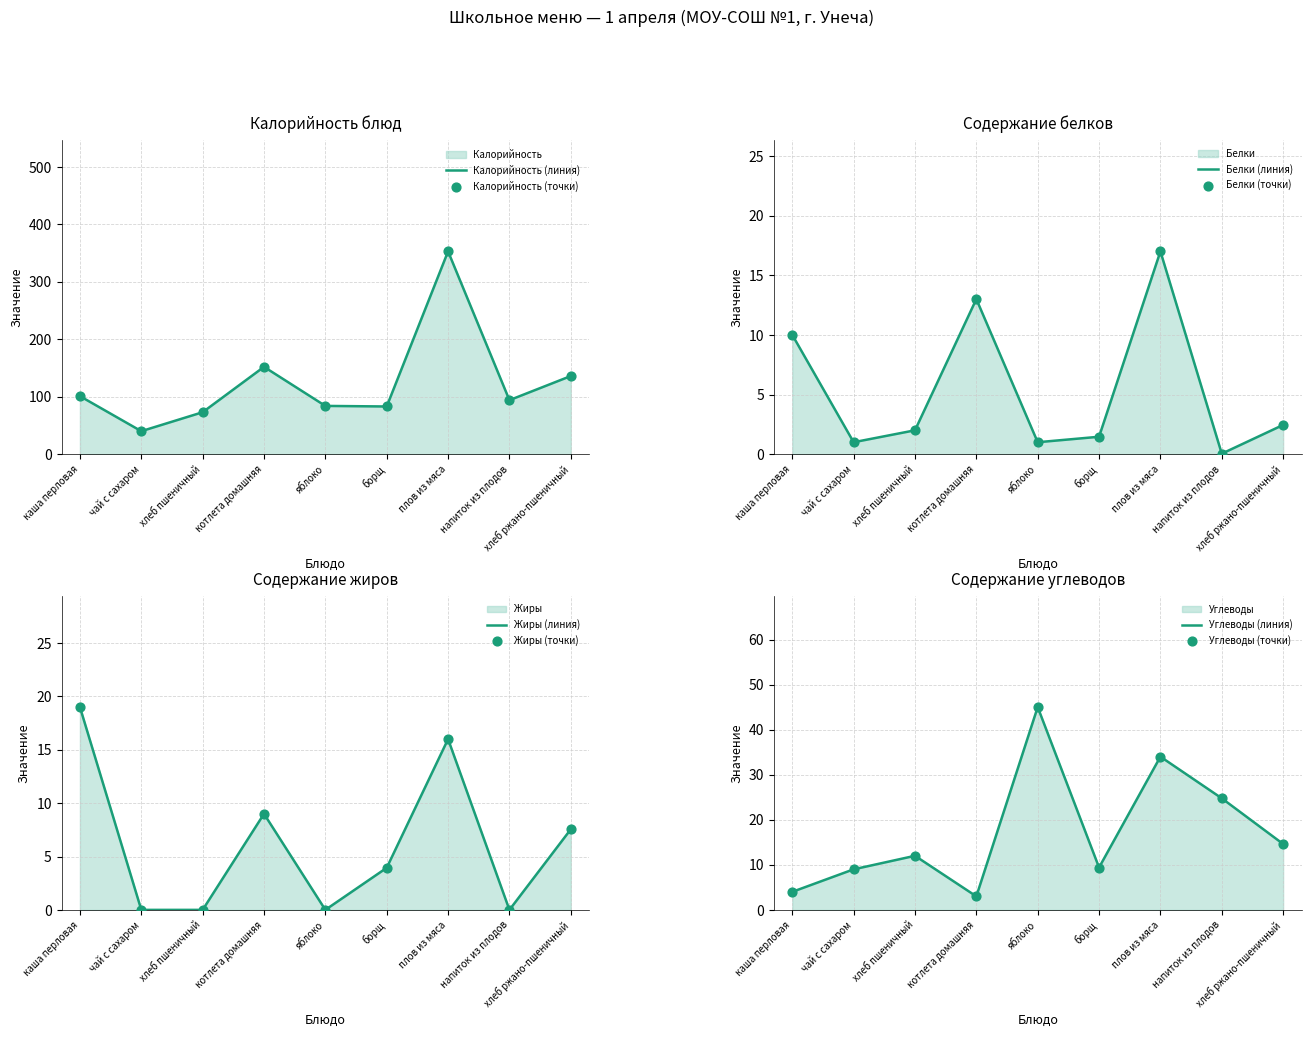

At which category is the sum across all series the highest?

плов из мяса